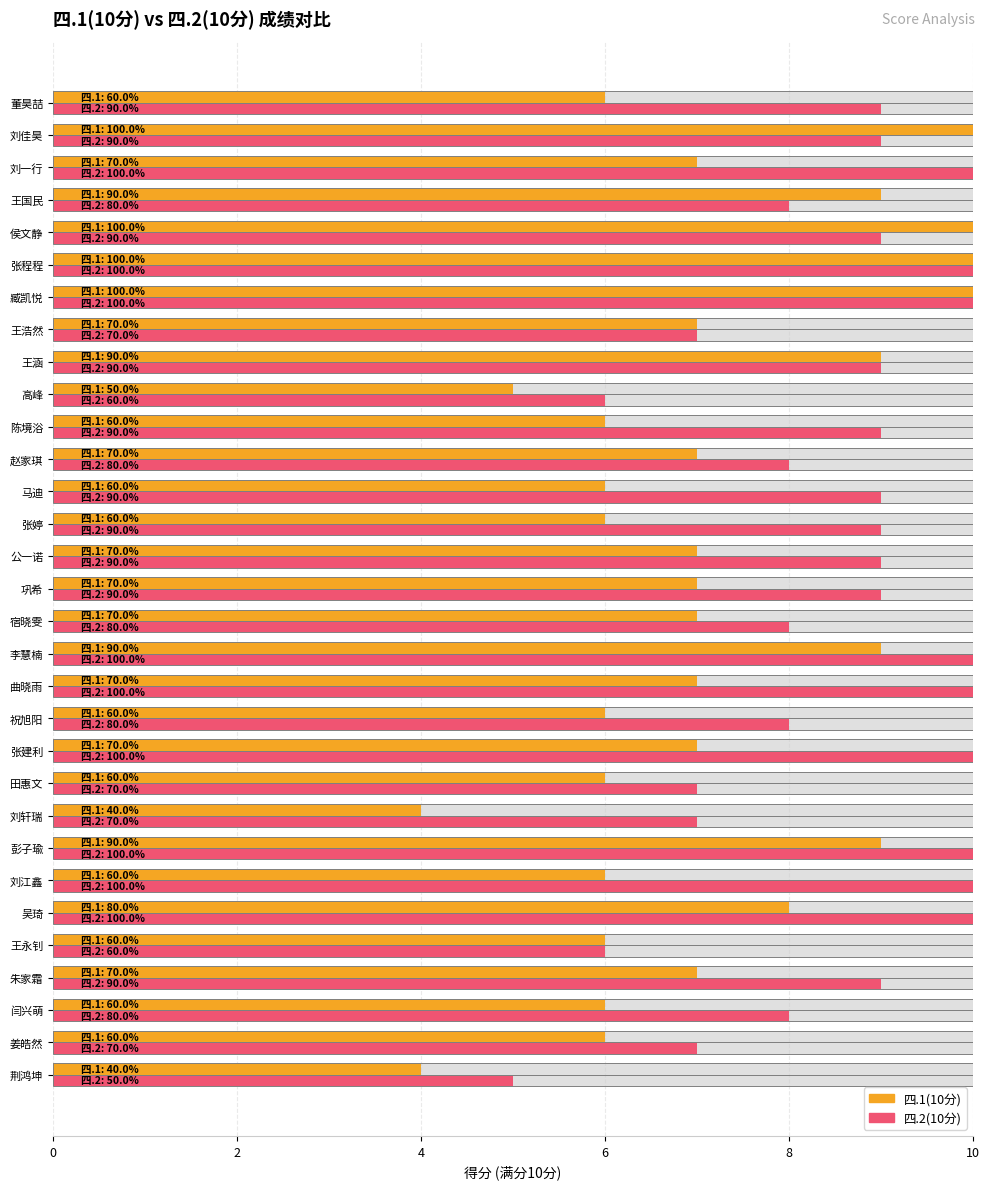

Reading right to left, extract all data points from this chart.

四.1(10分): 6	10	7	9	10	10	10	7	9	5	6	7	6	6	7	7	7	9	7	6	7	6	4	9	6	8	6	7	6	6	4
四.2(10分): 9	9	10	8	9	10	10	7	9	6	9	8	9	9	9	9	8	10	10	8	10	7	7	10	10	10	6	9	8	7	5